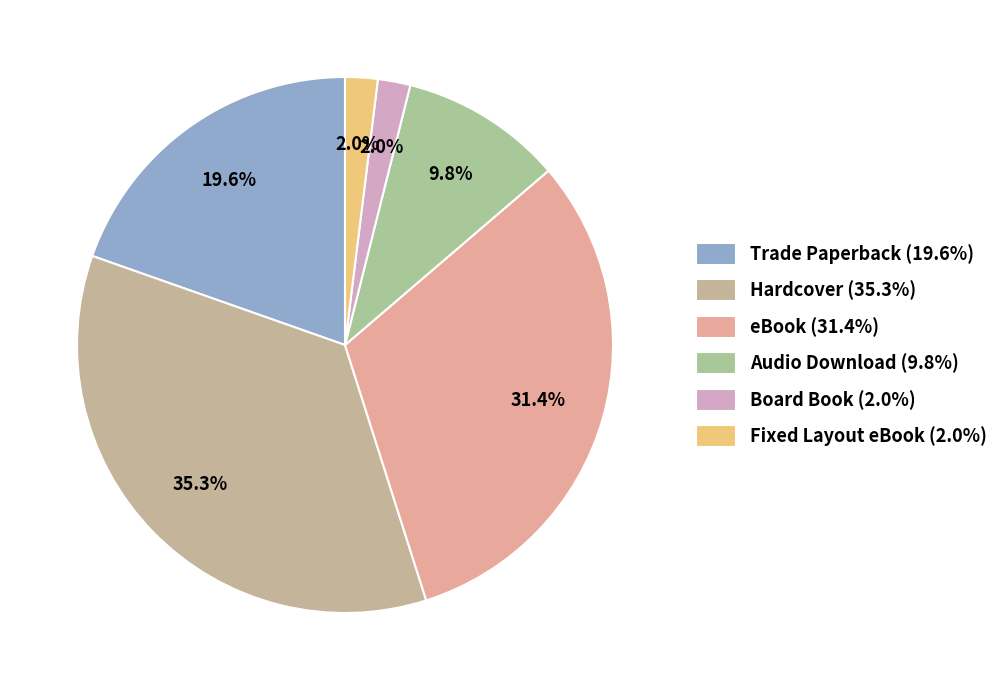

To the nearest percent, what is the combined percentage of Trade Paperback and Hardcover?

55%